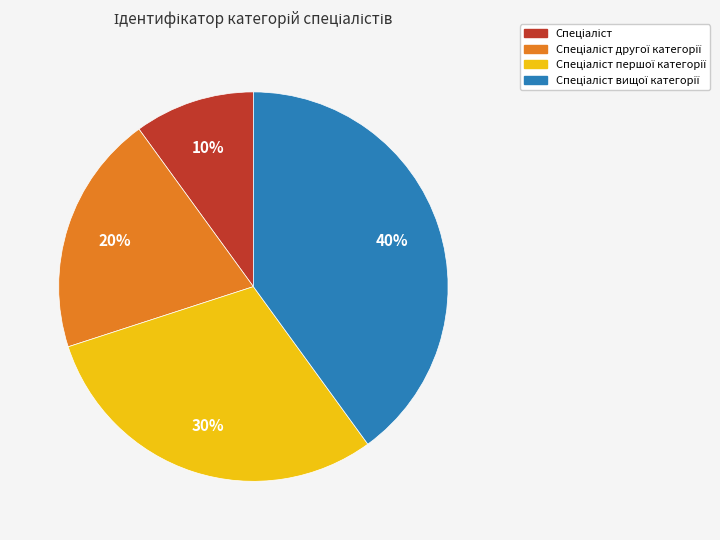

Does any single category account for the majority?

No